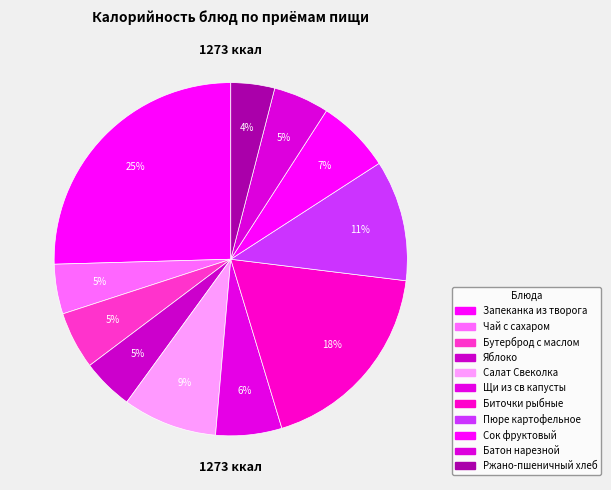

Count the number of slices in the pie.

11